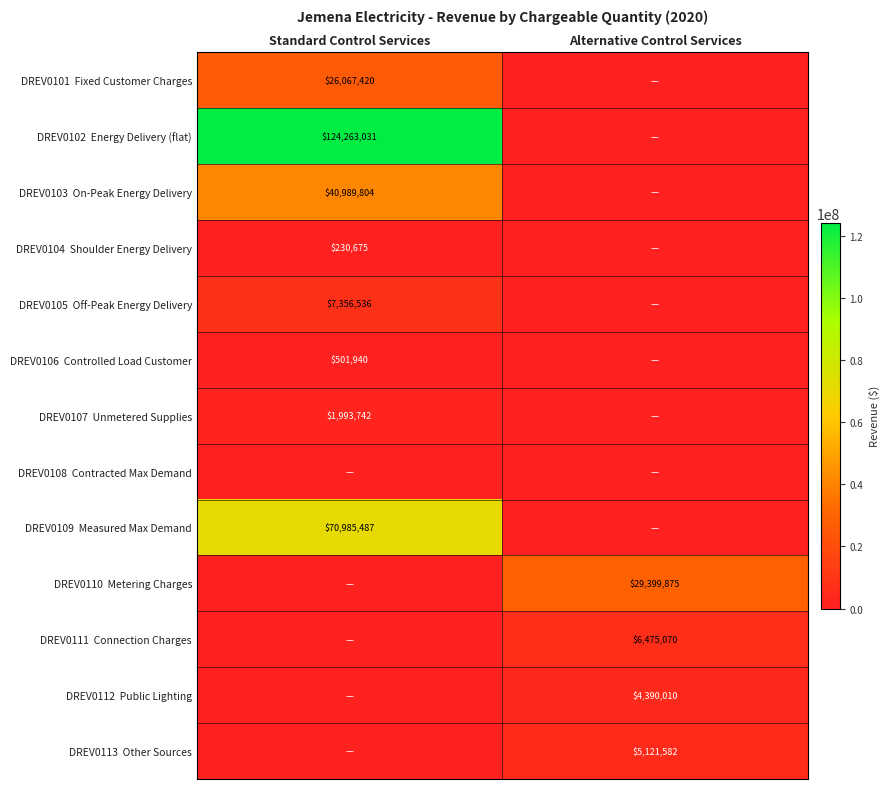

True or false: DREV0102 Energy Delivery (flat) has a value of 82280699.2 at Alternative Control Services.

False